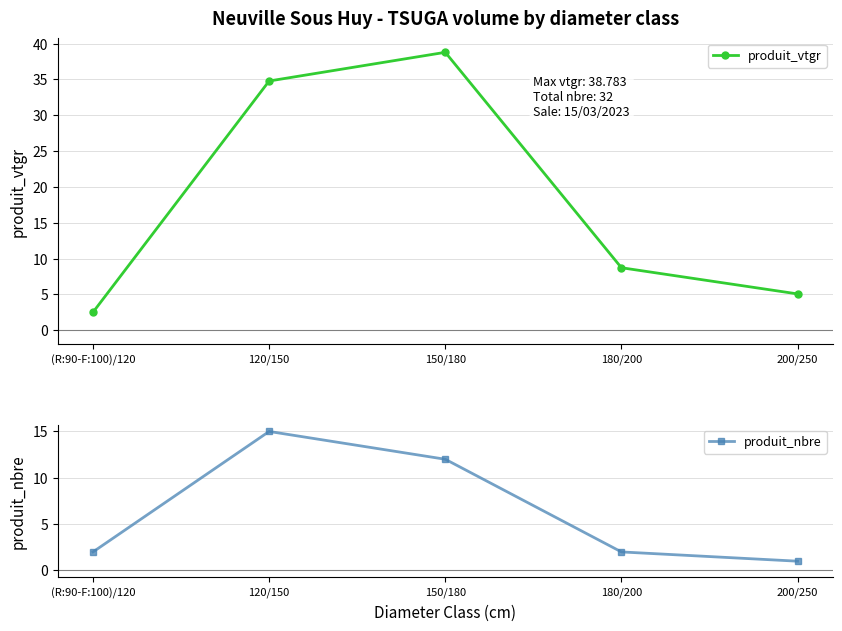

At which category is the sum across all series the highest?

150/180